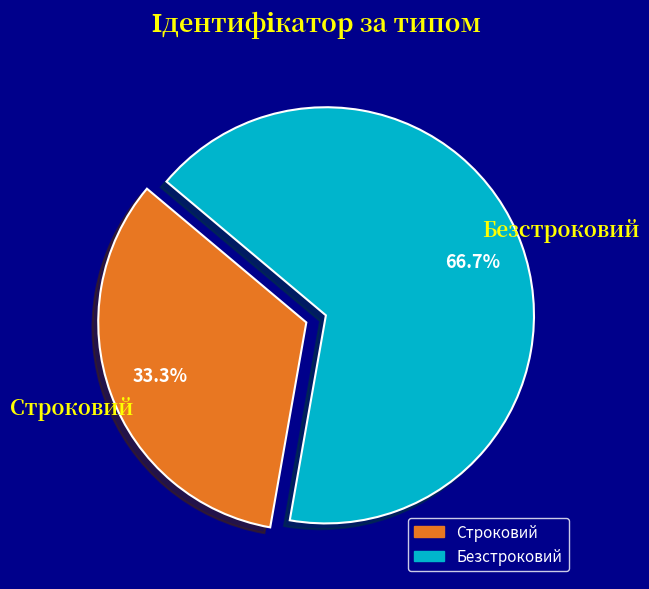

To the nearest percent, what is the combined percentage of Безстроковий and Строковий?

100%